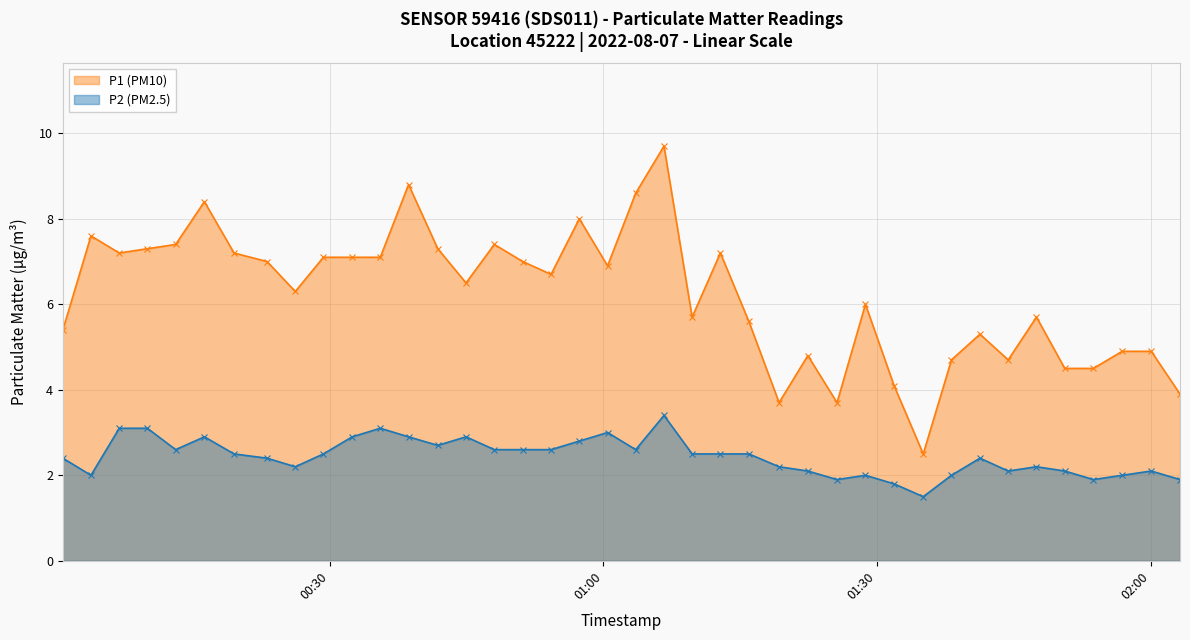

Which series has the largest total across all categories?

P1 (PM10)